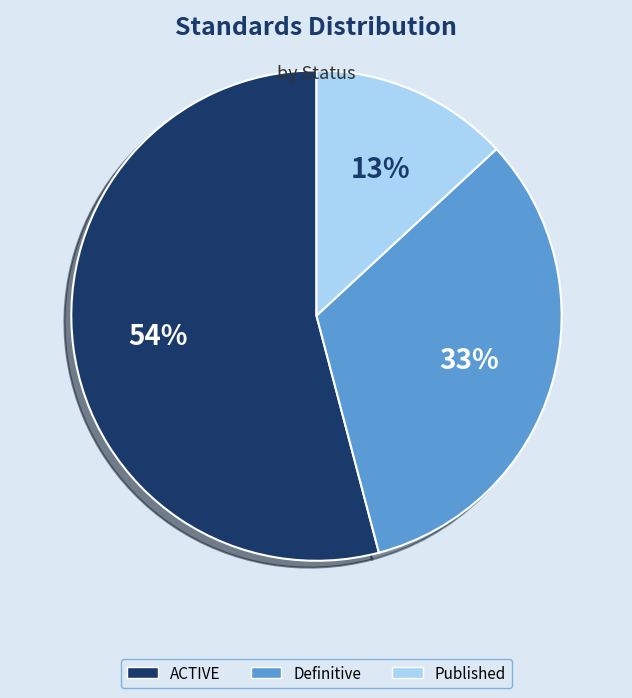

Is there a majority slice in this chart?

Yes